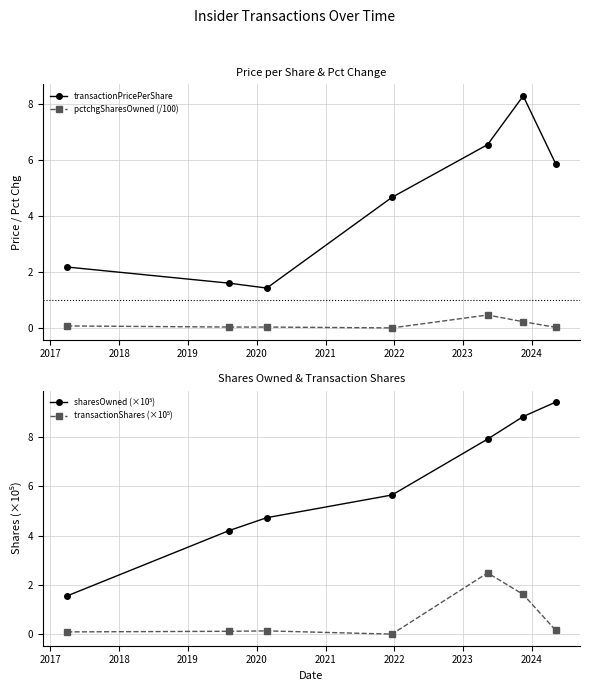

True or false: transactionShares (×10⁵) and sharesOwned (×10⁵) cross at least once.

False